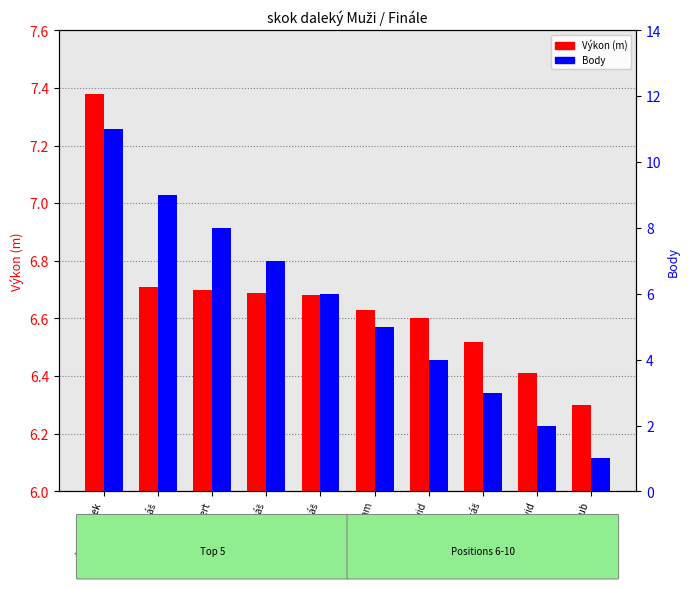

True or false: Výkon (m) has a value of 6.7 at Lípa Lukáš.

True